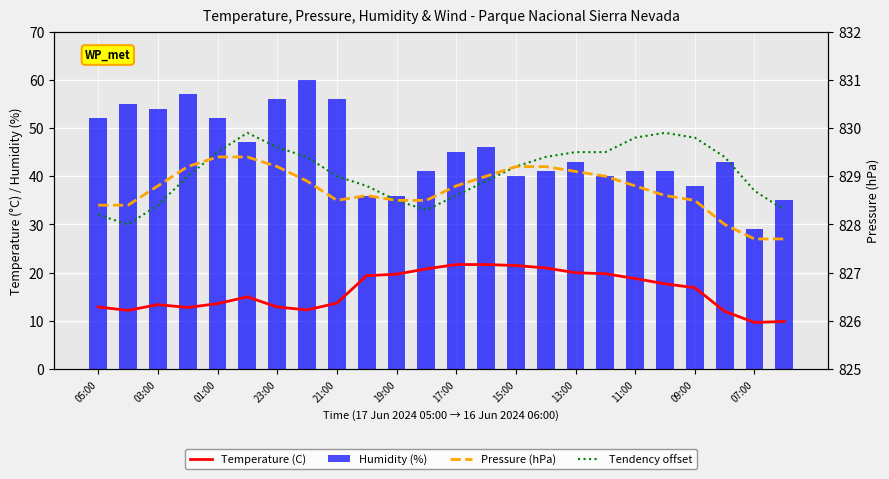

What is the minimum value for Humidity (%)?

29